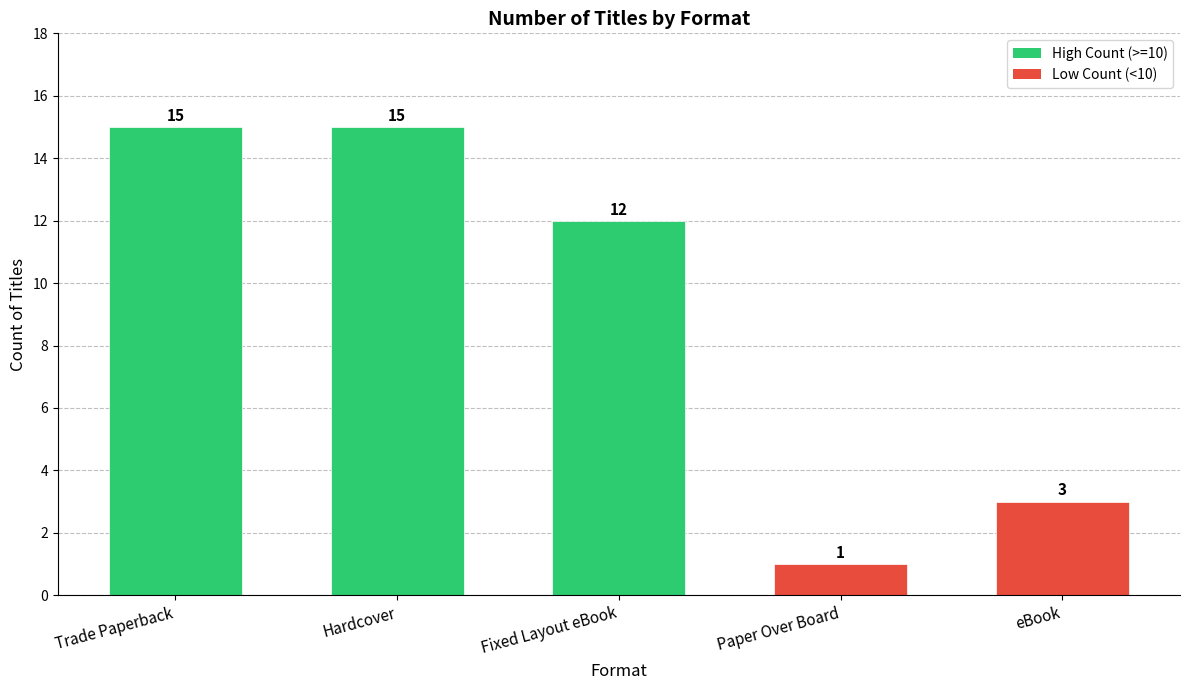

How many categories are shown in the chart?

5